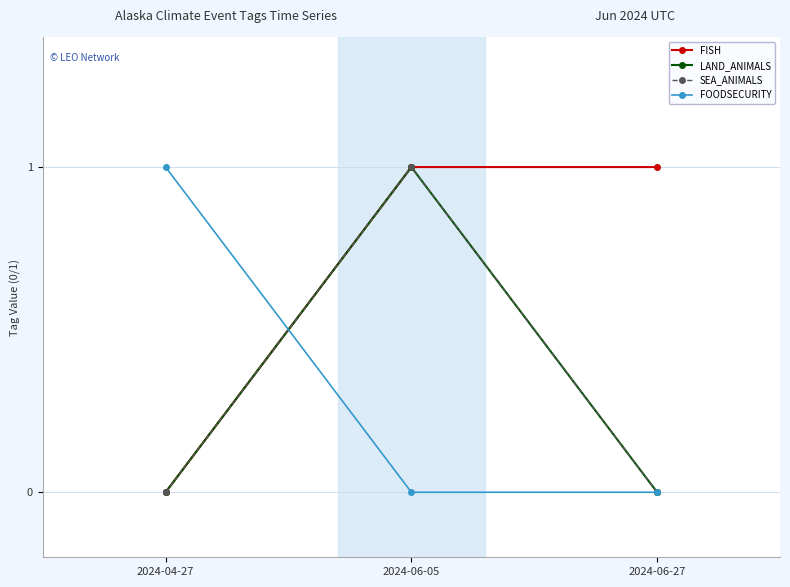

Does the chart have visible grid lines?

Yes